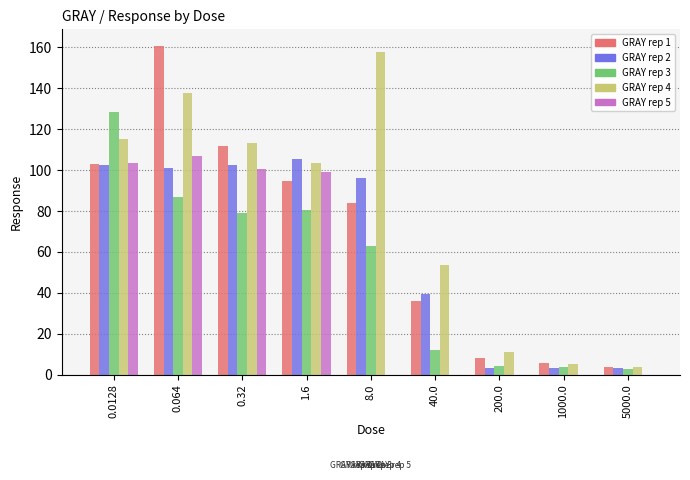

True or false: GRAY rep 1 has a value of 56.2 at 40.0.

False